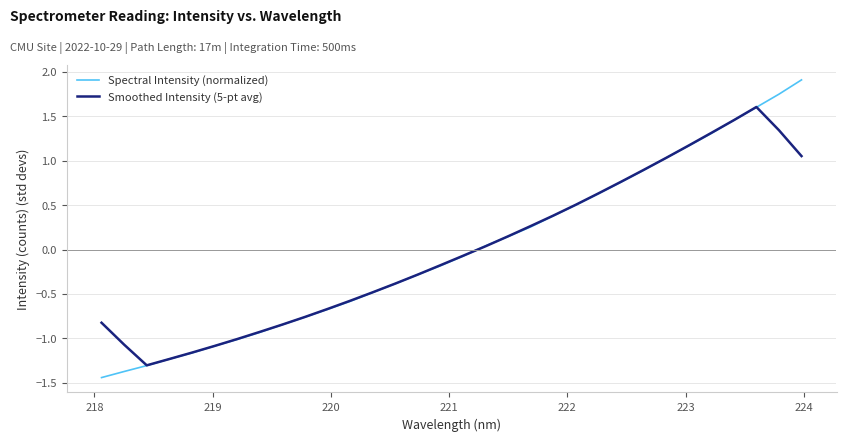

List the series in order of their peak value, lowest first.

Smoothed Intensity (5-pt avg), Spectral Intensity (normalized)